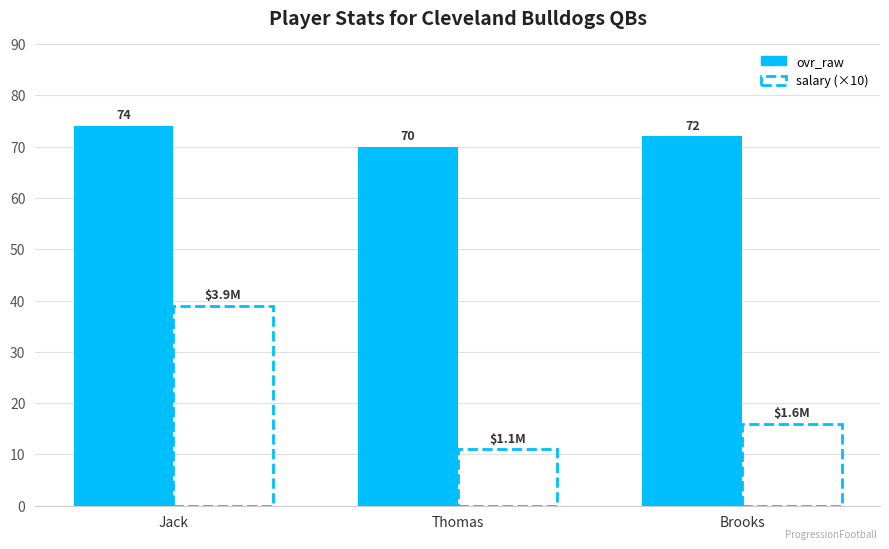

How many data points in salary (×10) are less than 16?

1